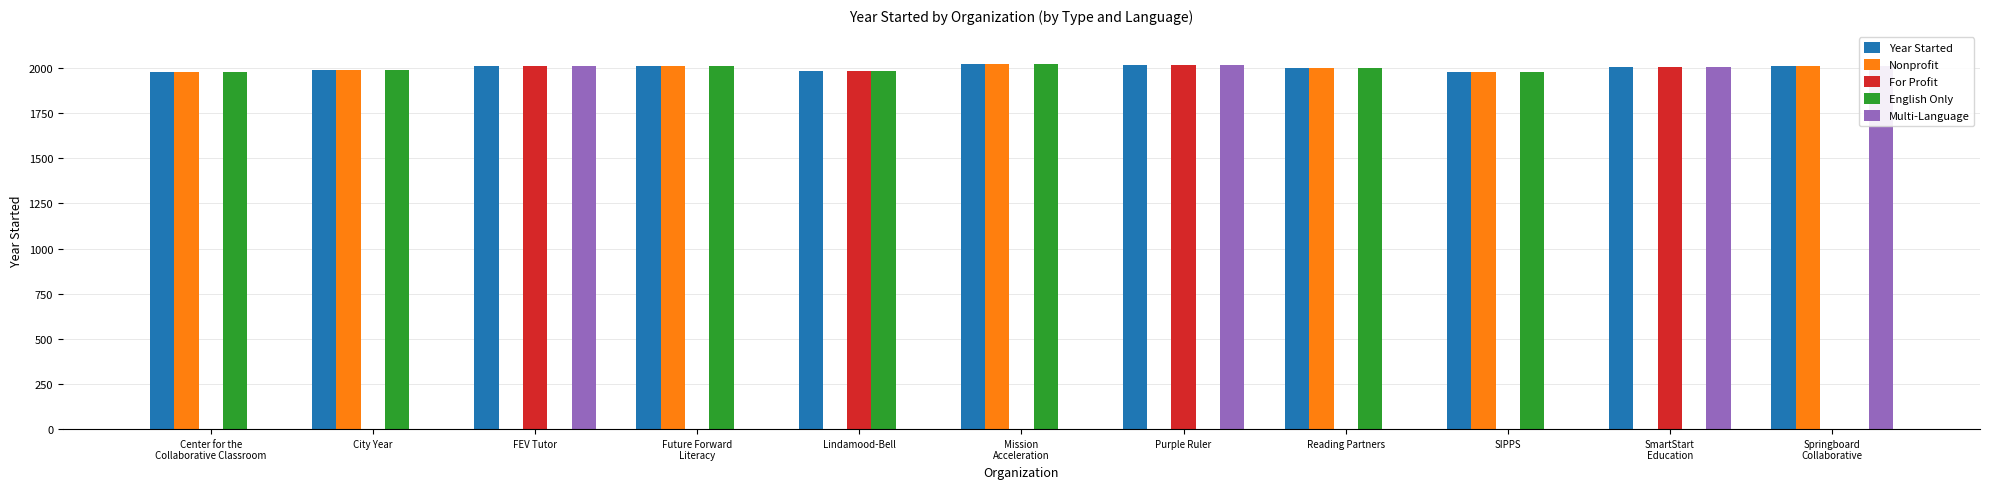

Which series has the largest total across all categories?

Year Started